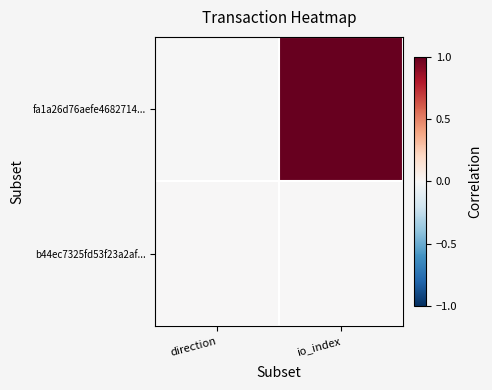

List the series in order of their overall mean, lowest first.

b44ec7325fd53f23a2af..., fa1a26d76aefe4682714...